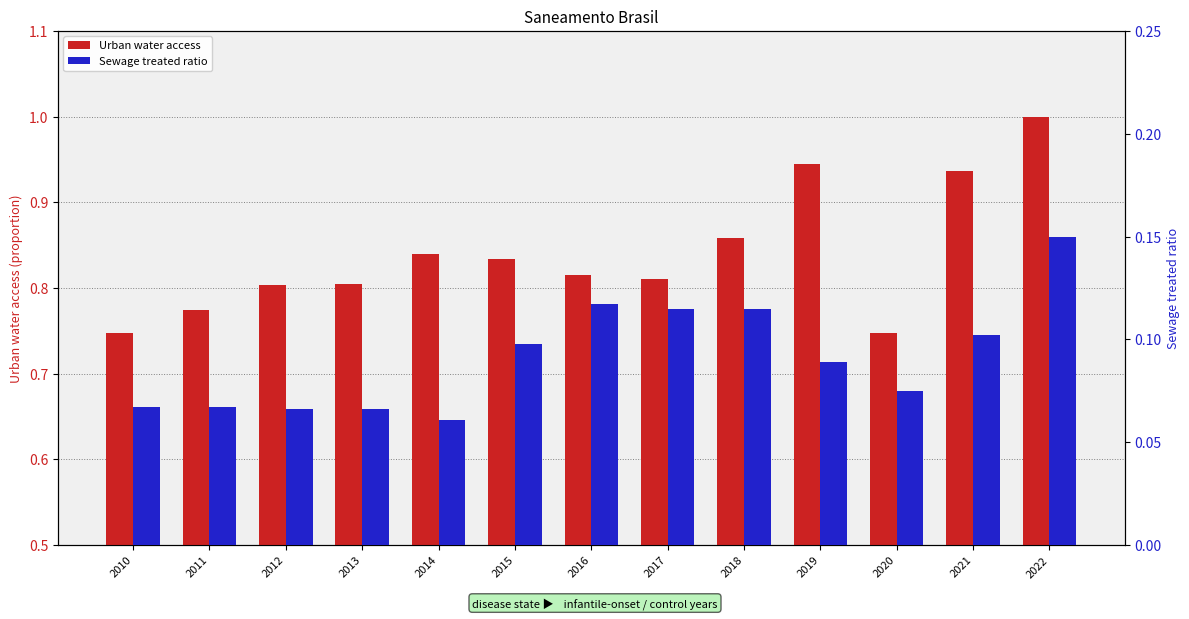

At which category is the sum across all series the highest?

2022